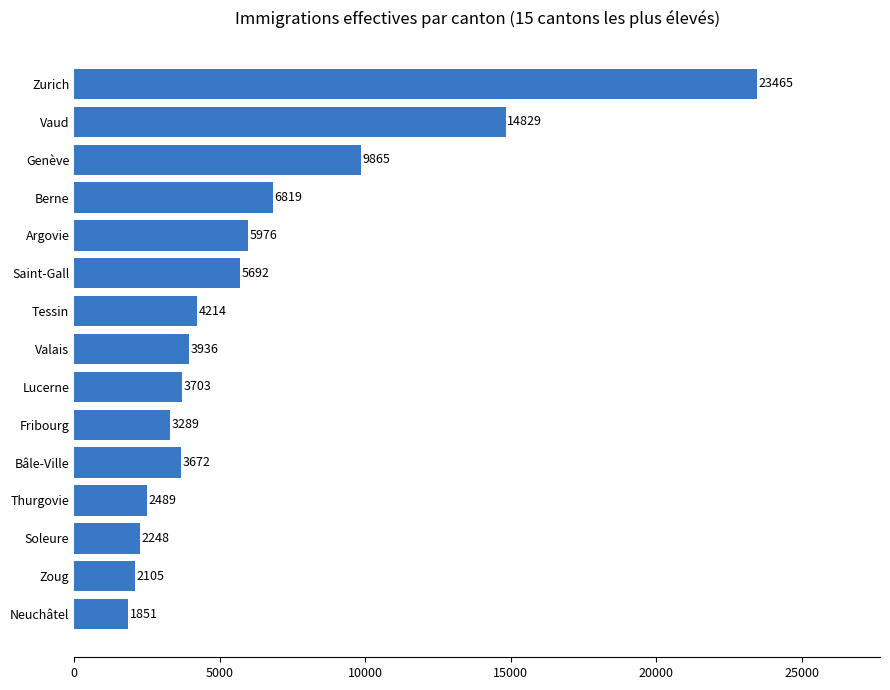

What is the difference between the maximum and minimum values?

21614